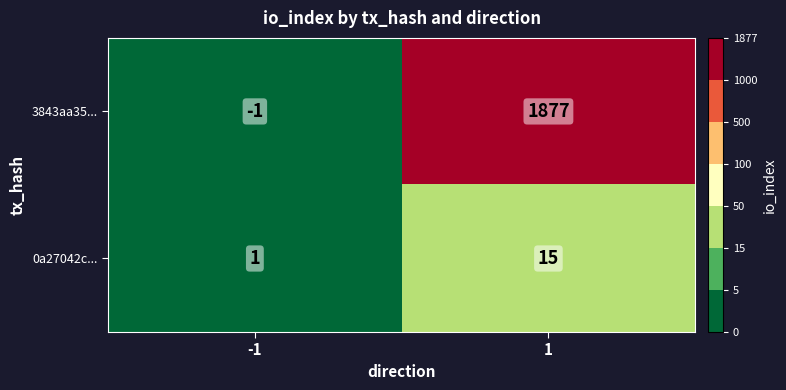

How many data points does each series have?

2